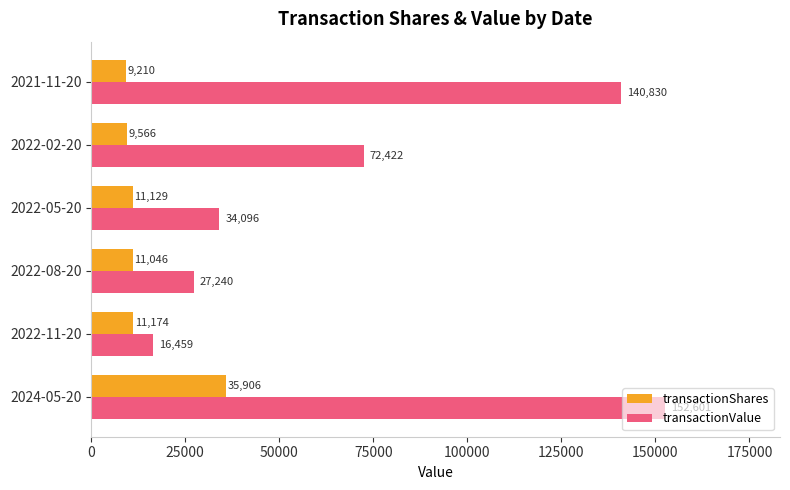

Which series has the largest total across all categories?

transactionValue